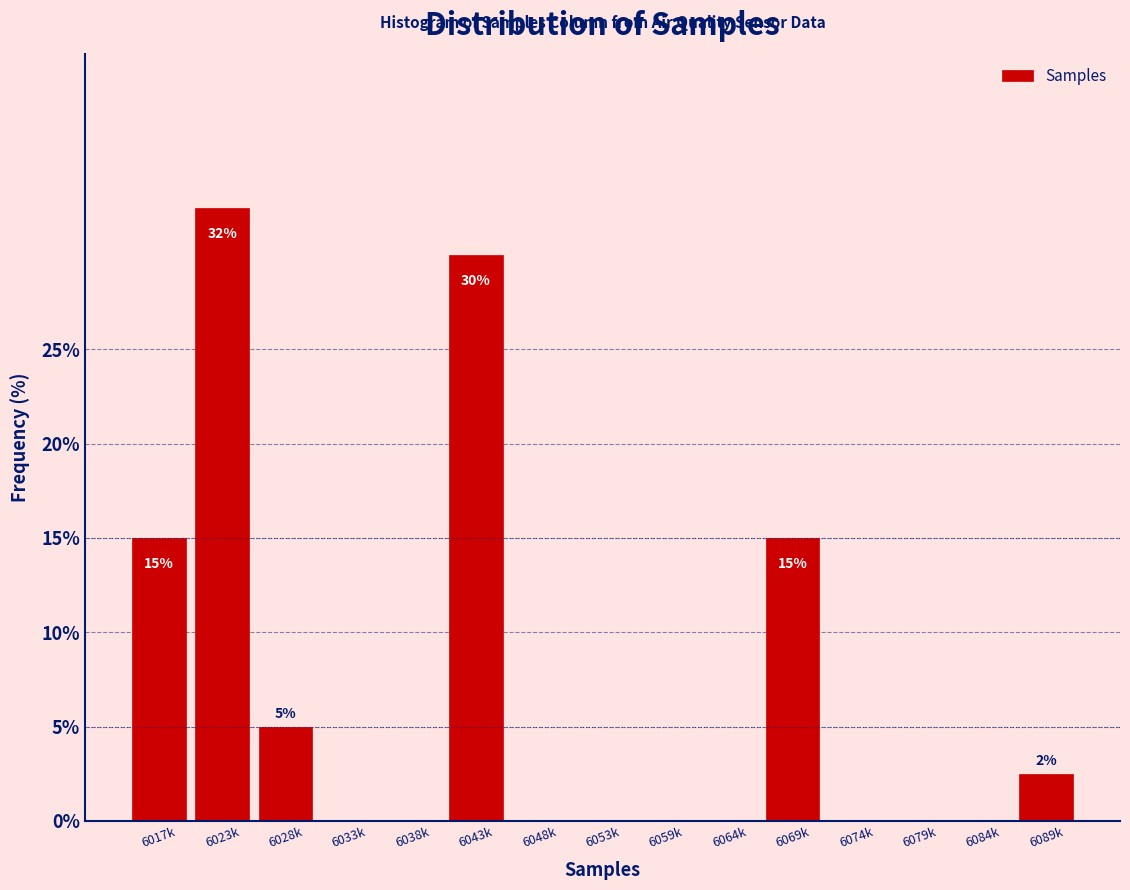

Reading left to right, transcribe all the data shown in this chart.

6017k=15.0	6023k=32.5	6028k=5.0	6033k=0.0	6038k=0.0	6043k=30.0	6048k=0.0	6053k=0.0	6059k=0.0	6064k=0.0	6069k=15.0	6074k=0.0	6079k=0.0	6084k=0.0	6089k=2.5